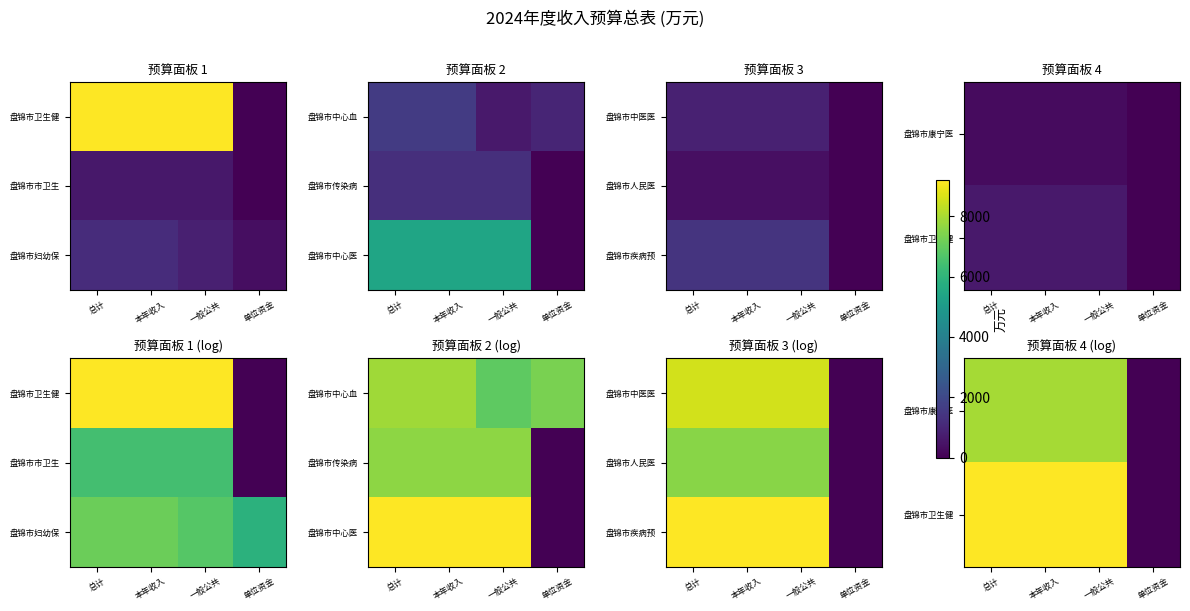

At which label does 盘锦市疾病预 first exceed 3?

总计